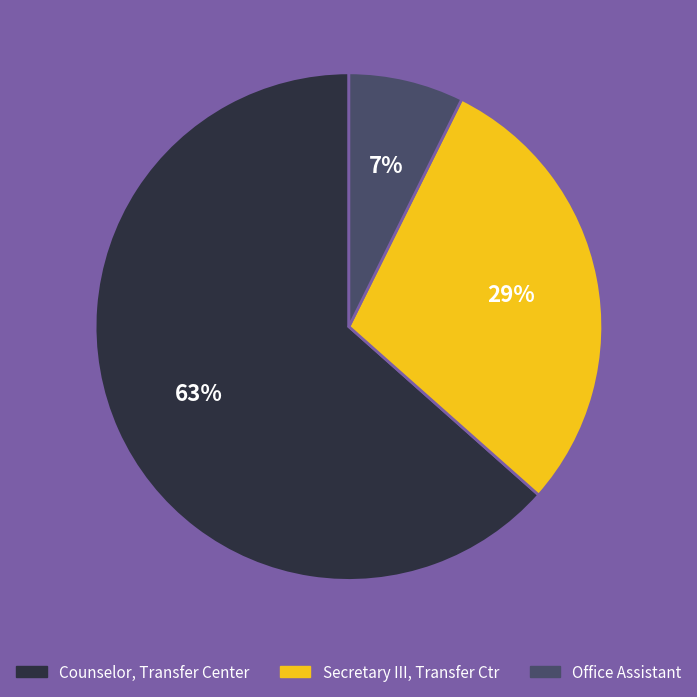

To the nearest percent, what is the average slice percentage?

33%